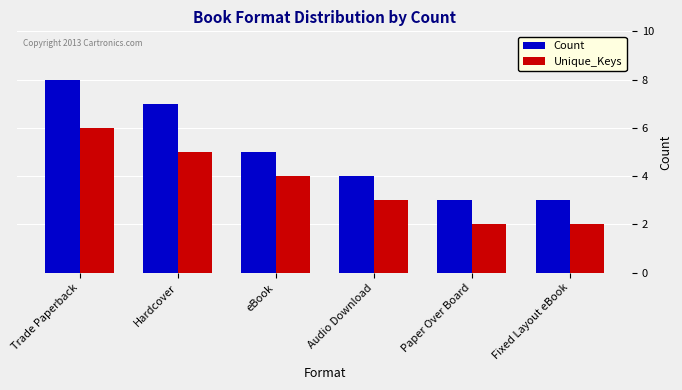

What is the difference between the Count values at Audio Download and Fixed Layout eBook?

1